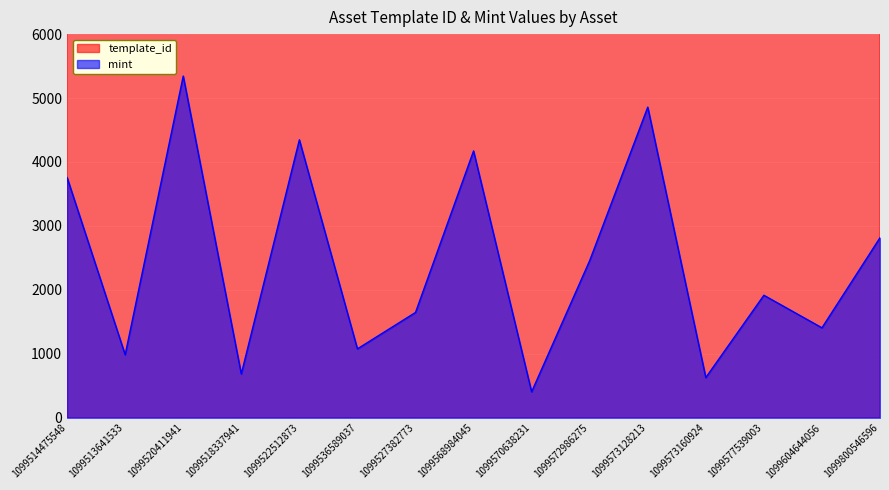

True or false: mint and template_id cross at least once.

False